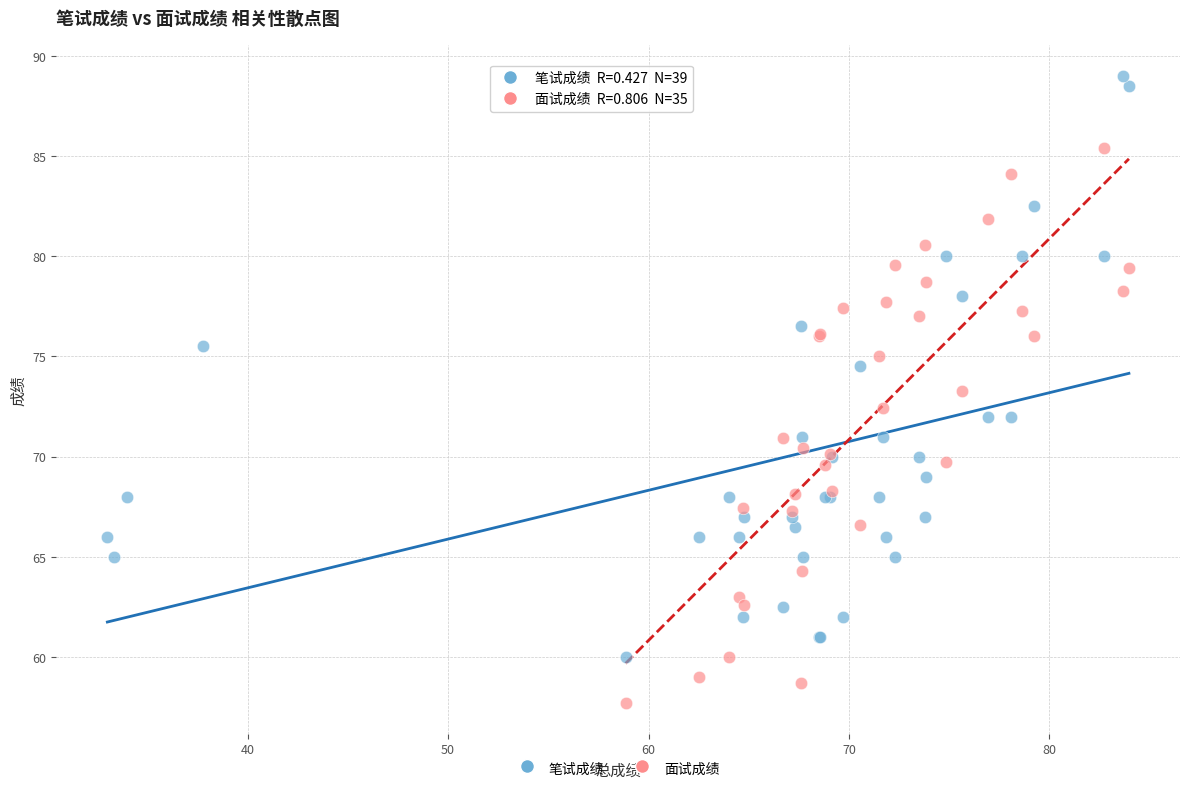

Which series contains the highest Y value?

笔试成绩